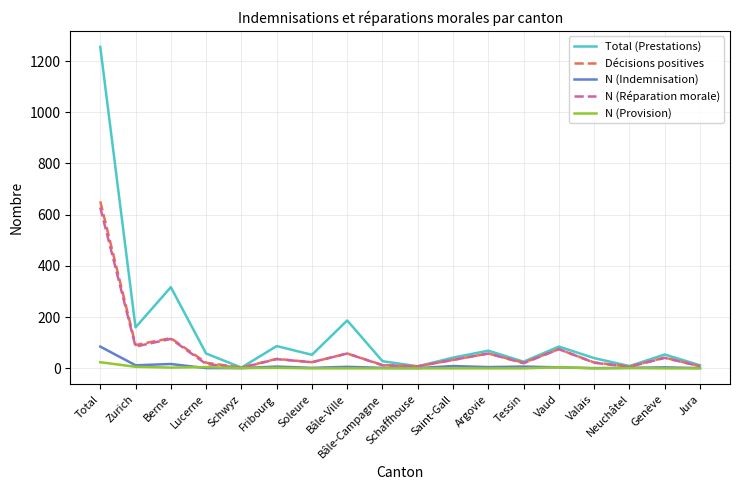

Is it true that N (Indemnisation) equals 2 at Soleure?

True